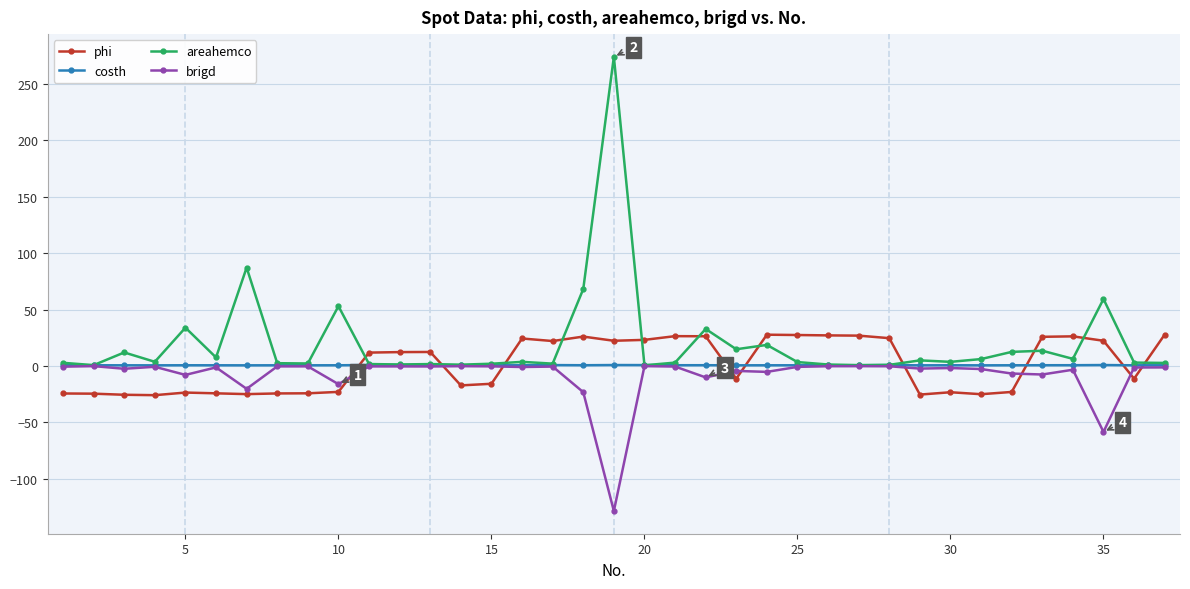

What is the highest value of the areahemco series?

274.2